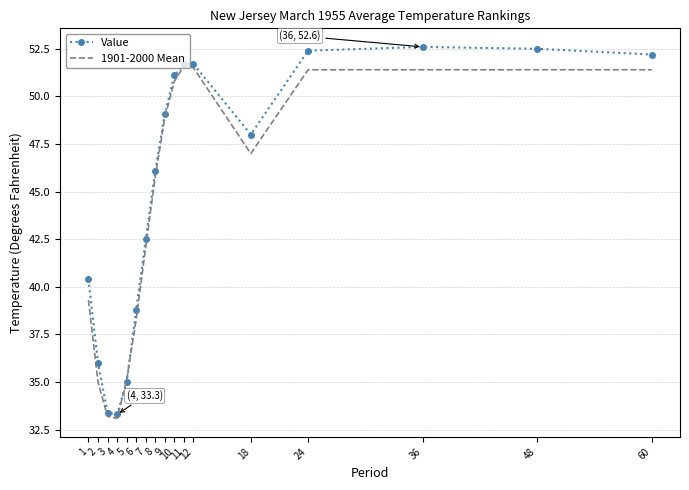

Rank the series by their maximum value, from highest to lowest.

Value, 1901-2000 Mean